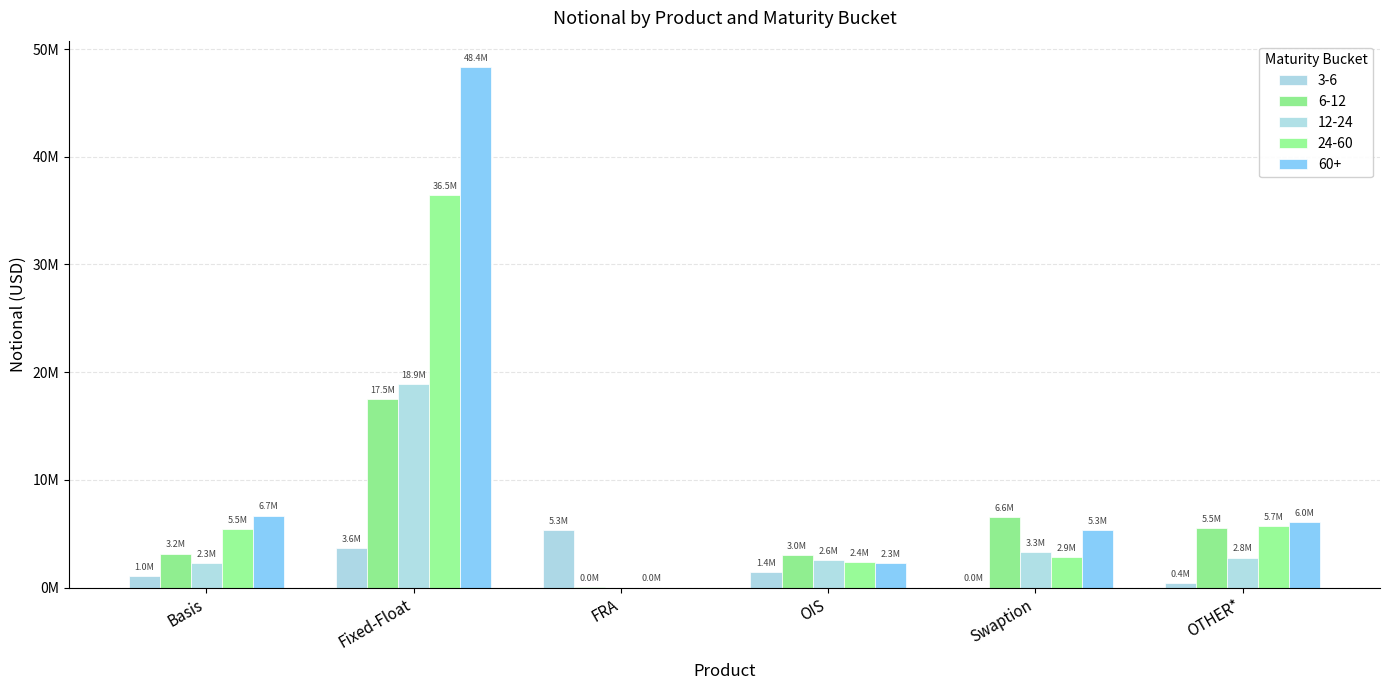

Does the chart contain stacked bars?

No